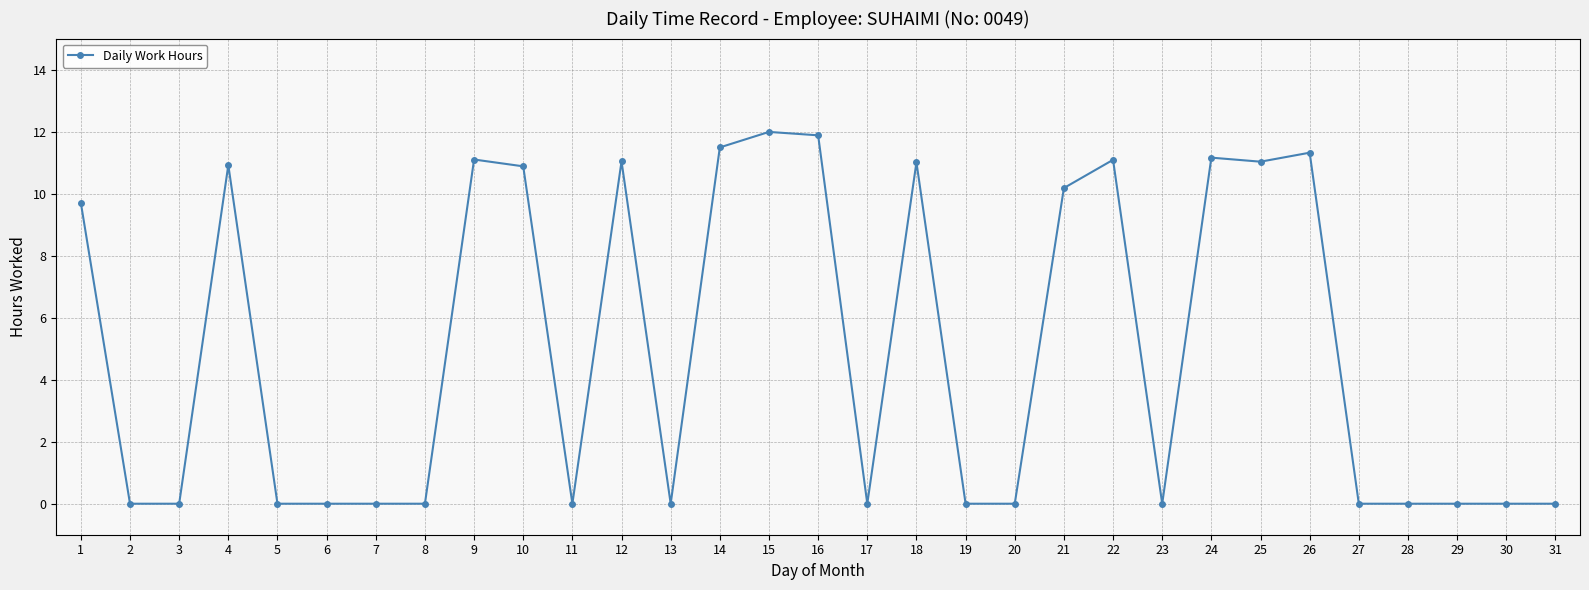

True or false: there are more than 2 points higher than both neighbors.

True